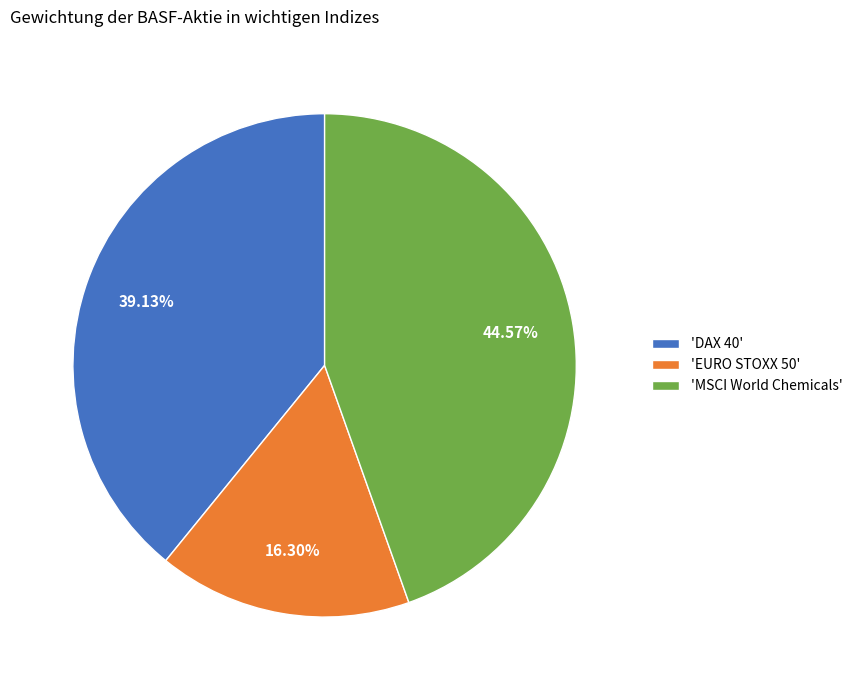

Do 'DAX 40' and 'MSCI World Chemicals' together represent more than half of the pie?

Yes